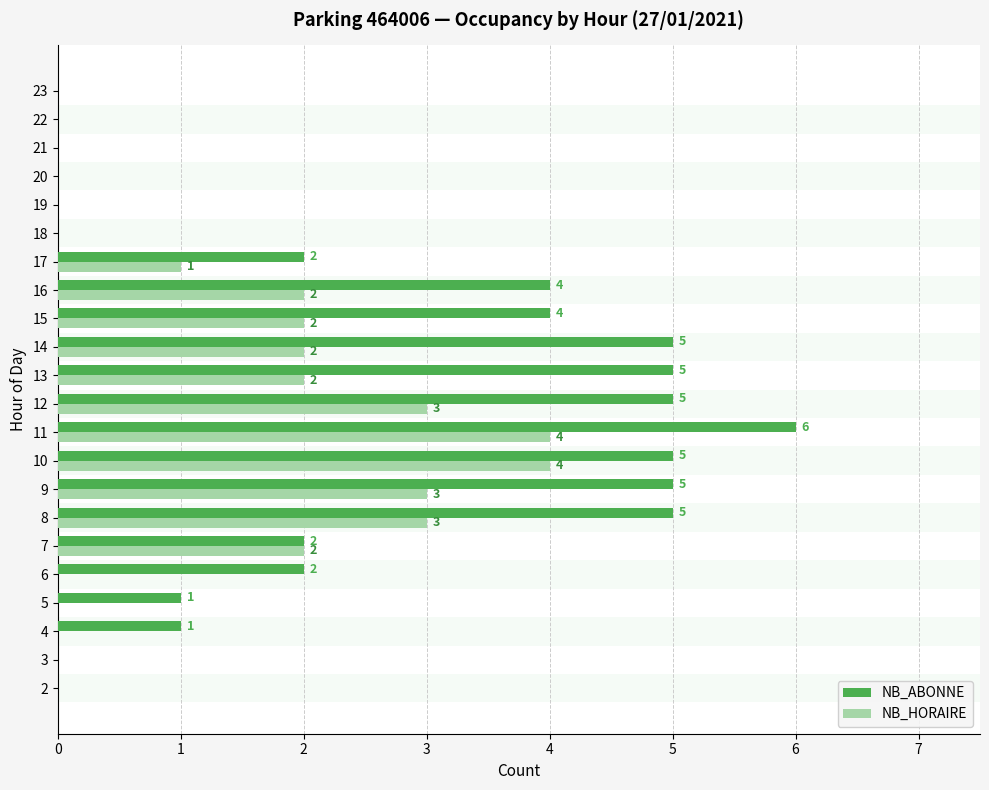

What is the average value of the NB_ABONNE series?

2